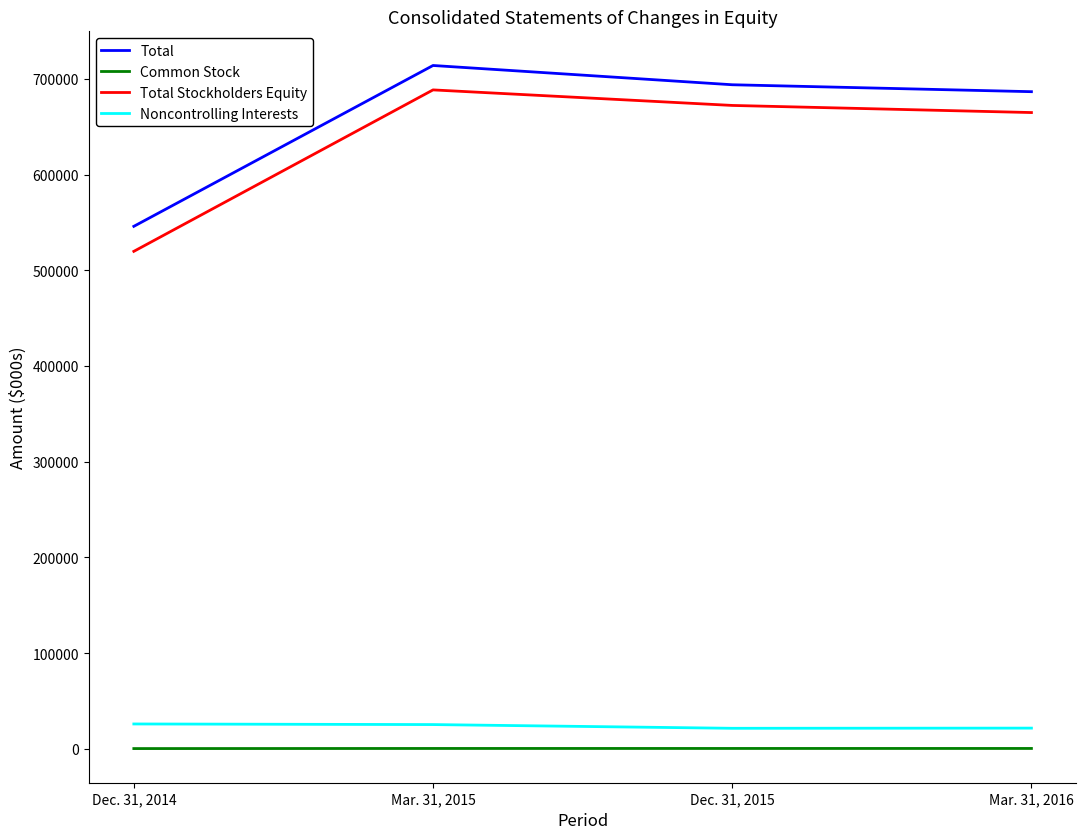

What is the lowest value of the Total series?

545877